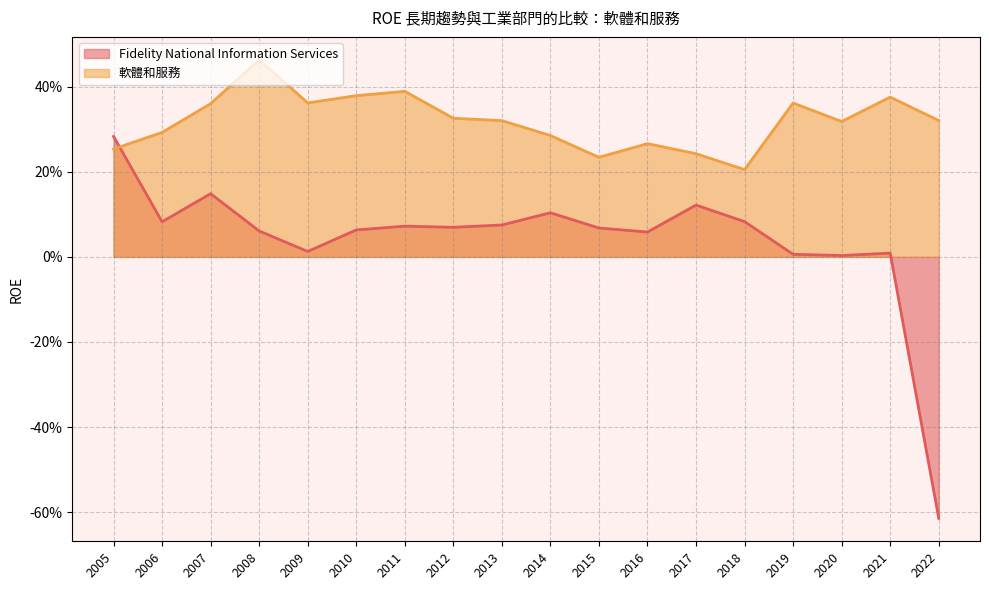

List the series in order of their overall mean, lowest first.

Fidelity National Information Services, 軟體和服務